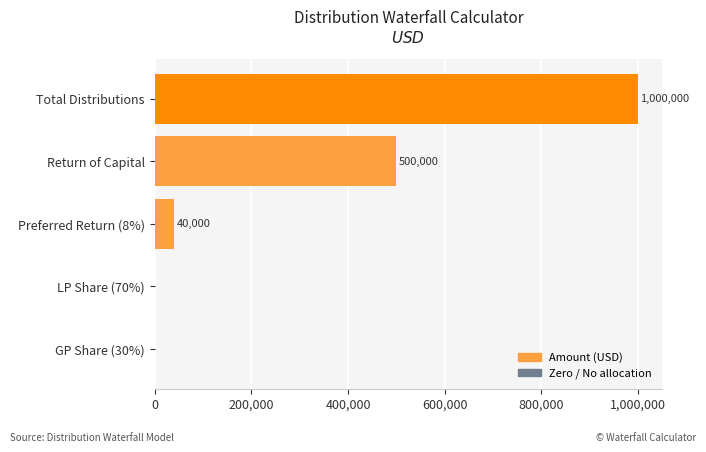

How many distinct data groups are displayed?

1